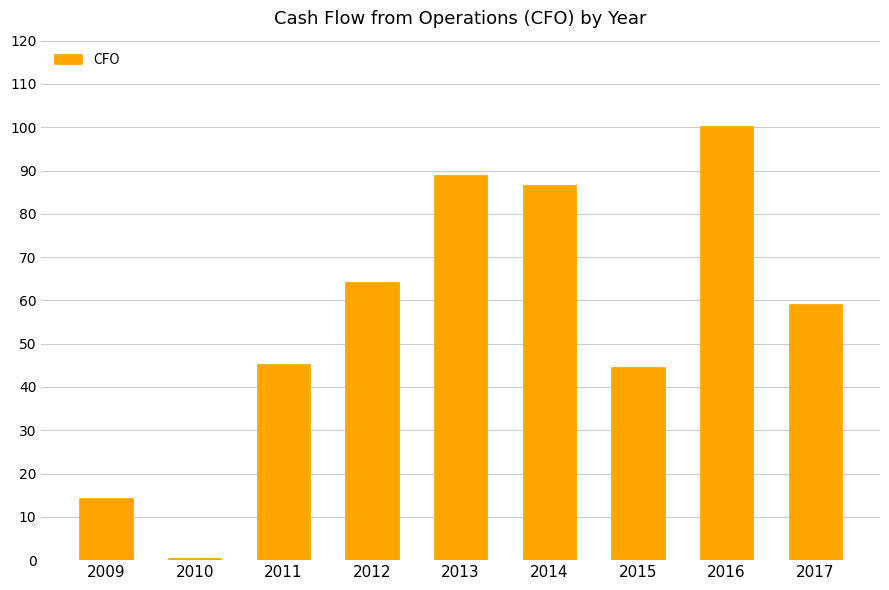

What is the value of the 3rd bar from the left?

45.4